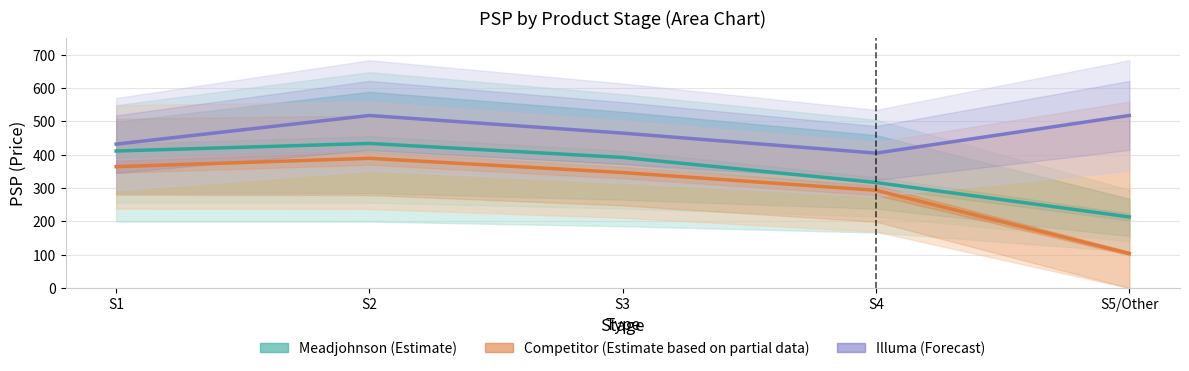

Reading left to right, transcribe all the data shown in this chart.

Meadjohnson (Estimate): 411.3	434.0	392.0	316.7	213.3
Competitor (Estimate based on partial data): 364.2	389.4	346.6	293.4	103.6
Illuma (Forecast): 432.0	518.0	465.0	405.0	518.0